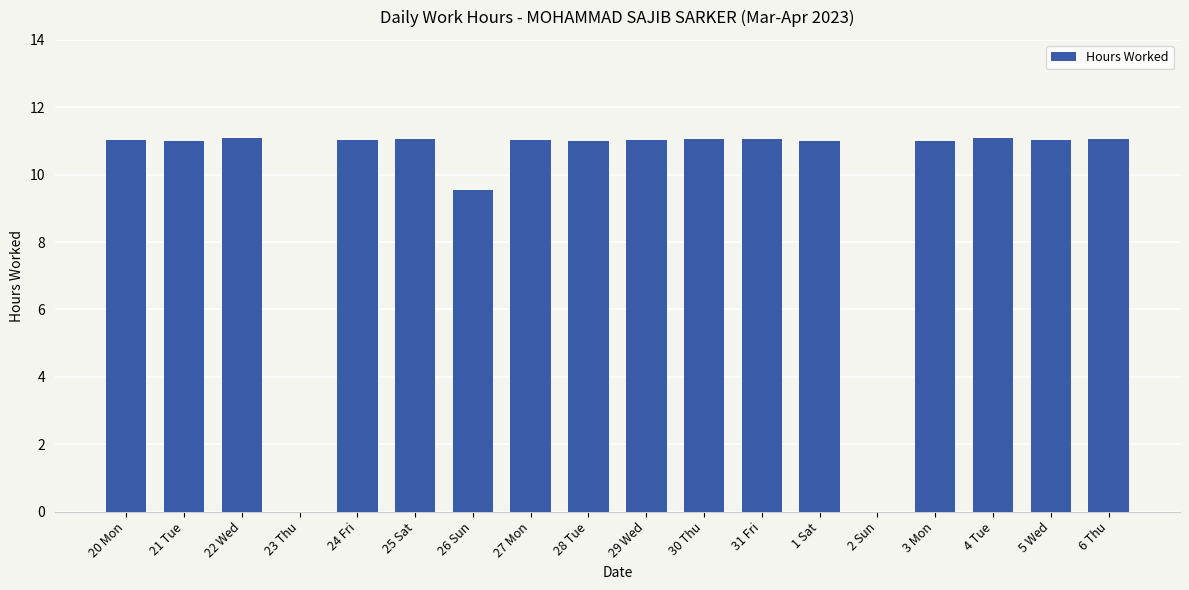

How many series are shown in this chart?

1